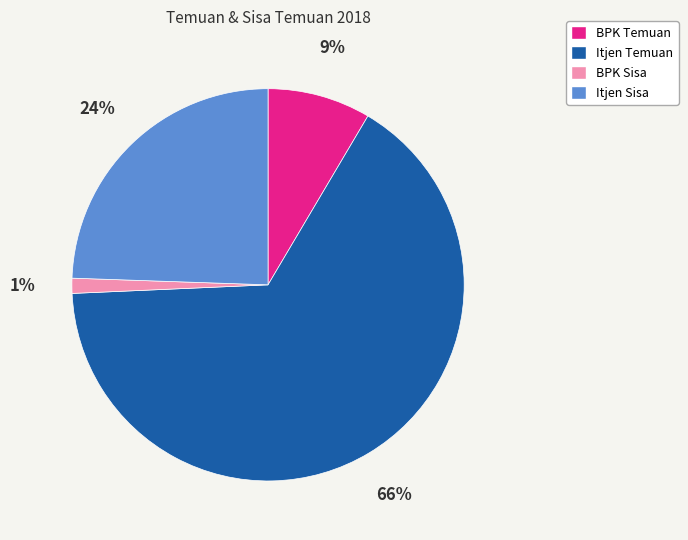

Count the number of slices in the pie.

4